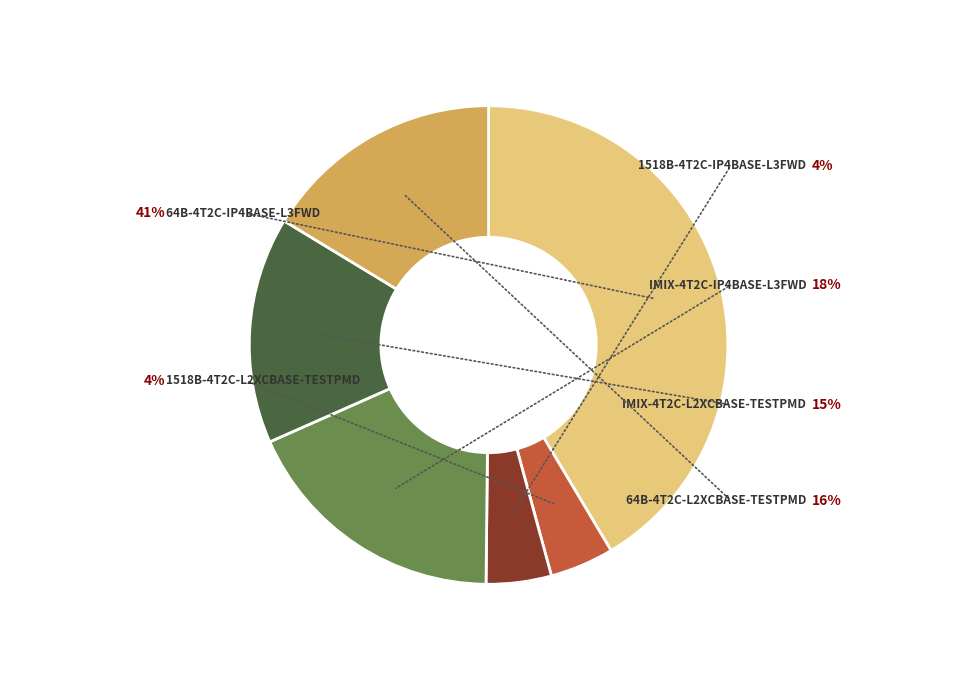

Is there any slice that represents more than half of the pie?

No